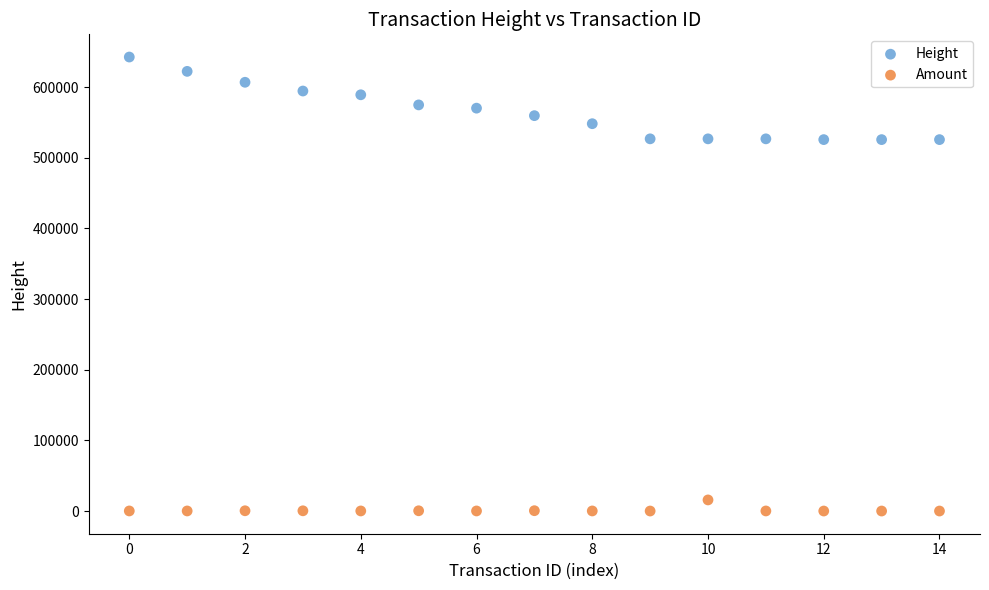

What are all the series names shown in the legend?

Height, Amount